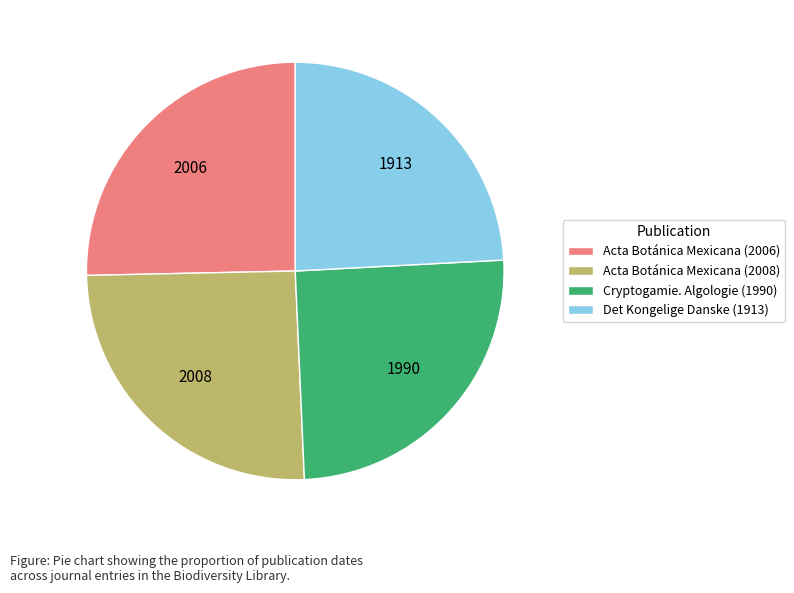

What is the ratio of the value at Acta Botánica Mexicana (2006) to the value at Det Kongelige Danske (1913)?

1.0